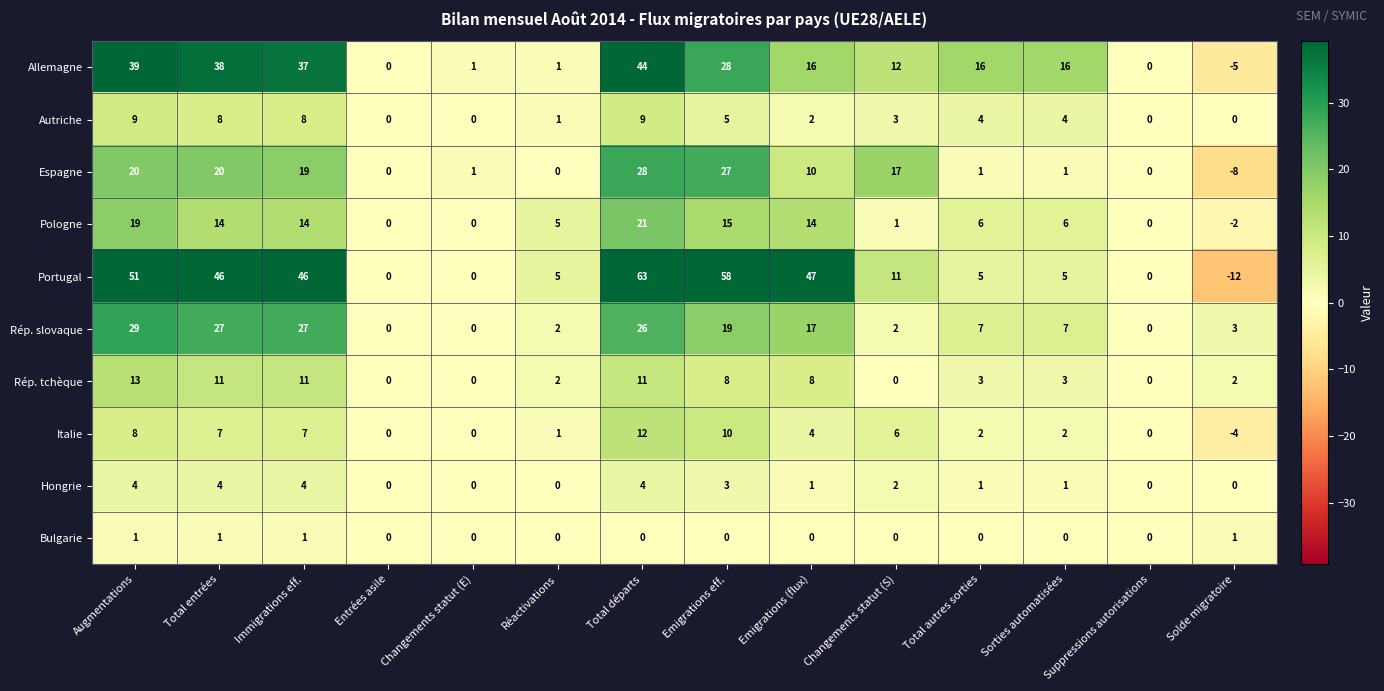

What is the spread (max minus min) of values at Total entrées?

45